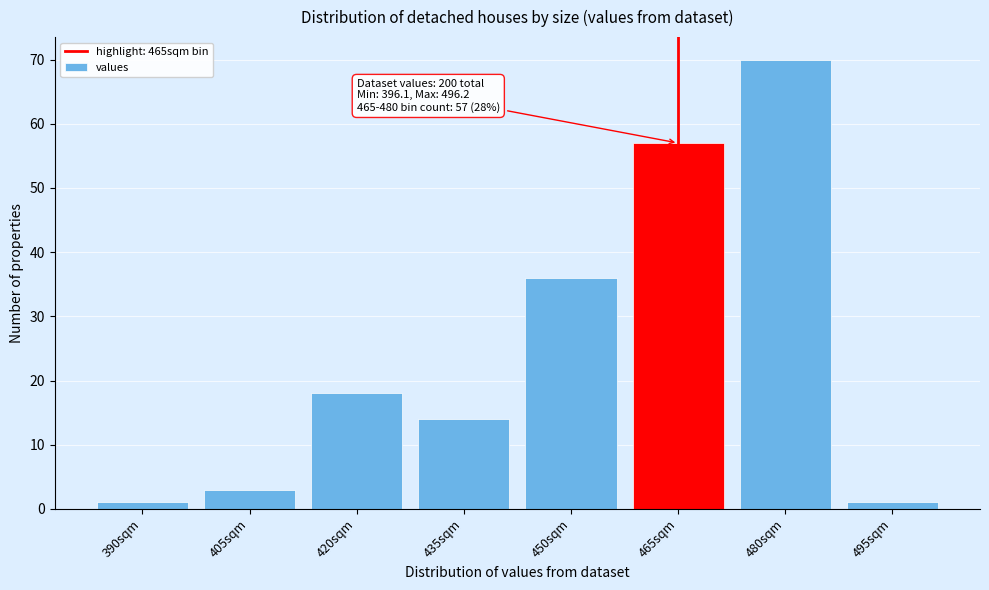

Reading left to right, what are all the values shown in this chart?

1	3	18	14	36	57	70	1